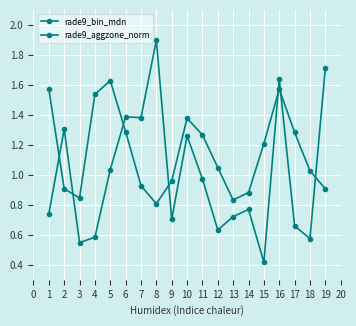

Which series has the widest spread of values?

rade9_aggzone_norm